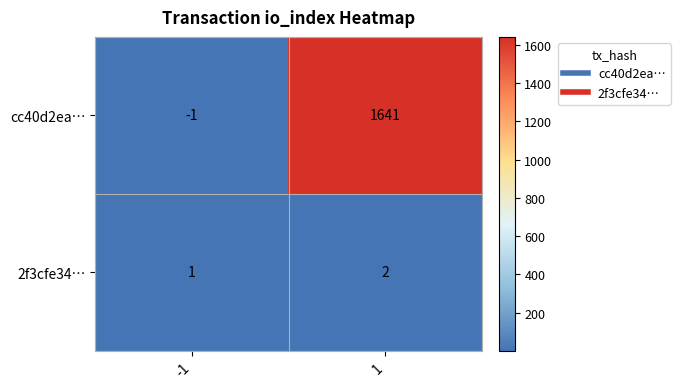

Is the value of cc40d2ea… at 1 greater than the value of 2f3cfe34… at 1?

Yes